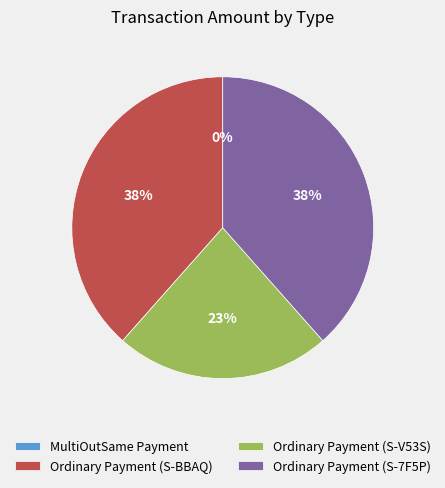

Which slice is the smallest?

MultiOutSame Payment